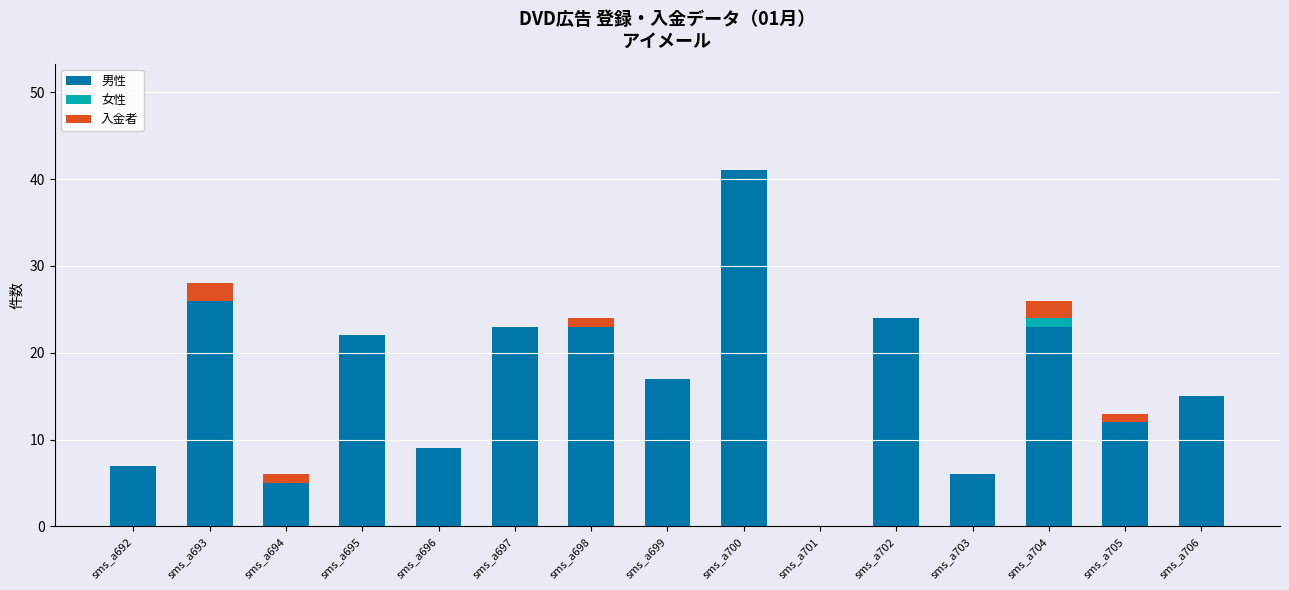

Does the chart contain stacked bars?

Yes